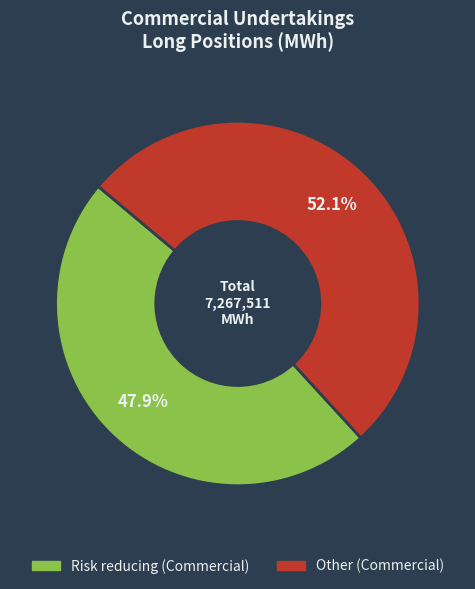

Is it true that Risk reducing (Commercial) is 48% of the pie?

True